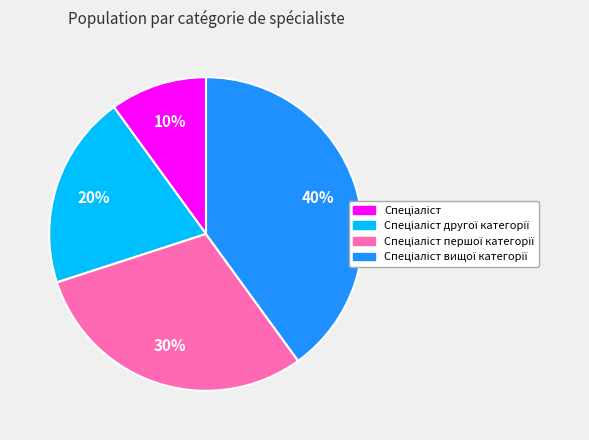

To the nearest percent, what is the average slice percentage?

25%